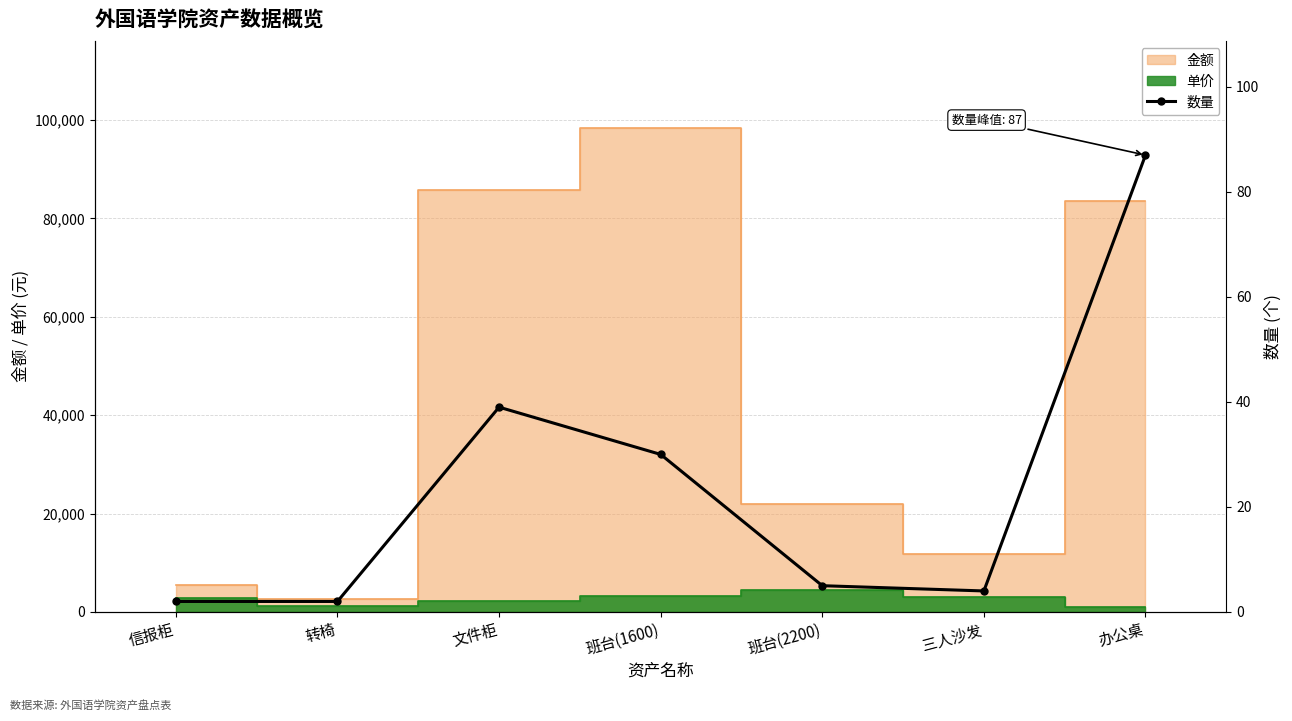

What position from the right is 转椅?

6